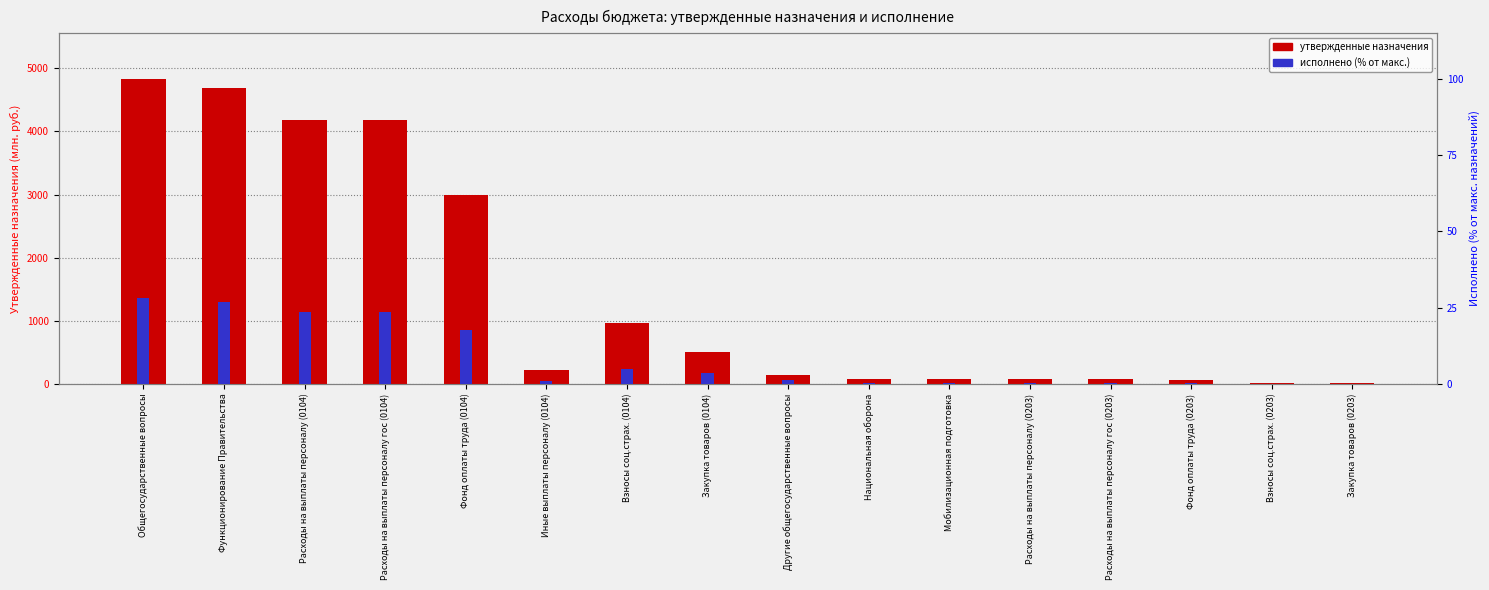

At which category is the sum across all series the highest?

Общегосударственные вопросы